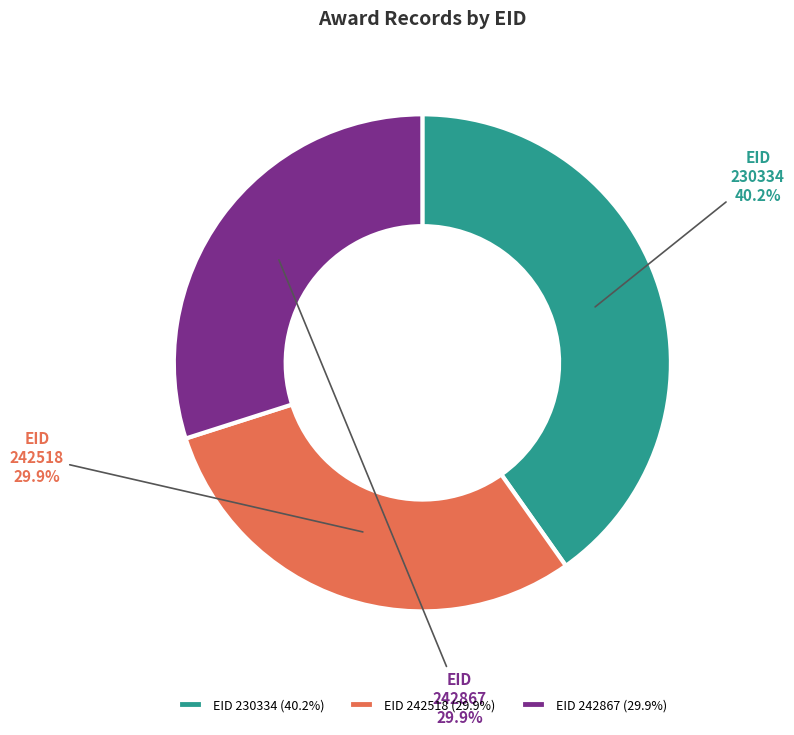

How much of the chart is everything except EID 242518 (29.9%)?

70.1%